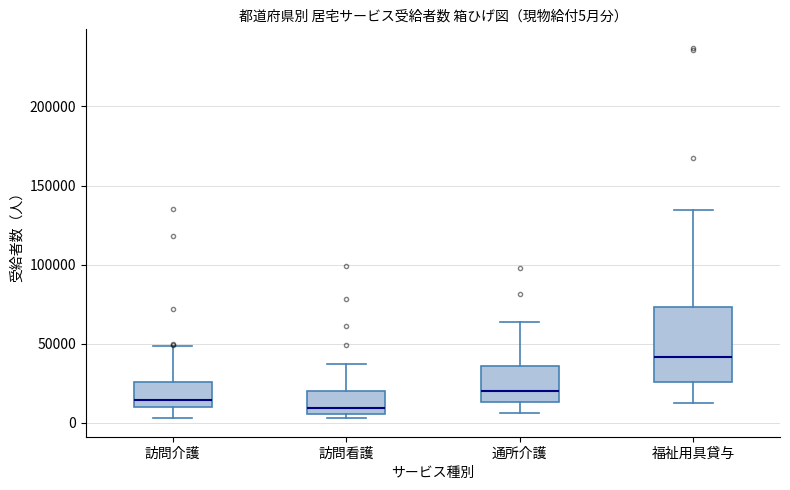

Which box has the lowest median line?

訪問看護